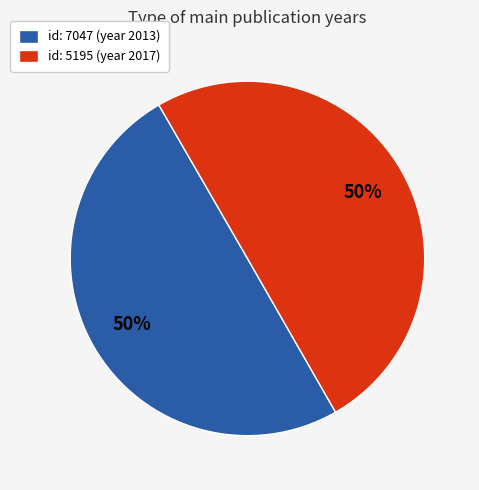

Is the sum of id: 5195 (year 2017) and id: 7047 (year 2013) greater than half?

Yes